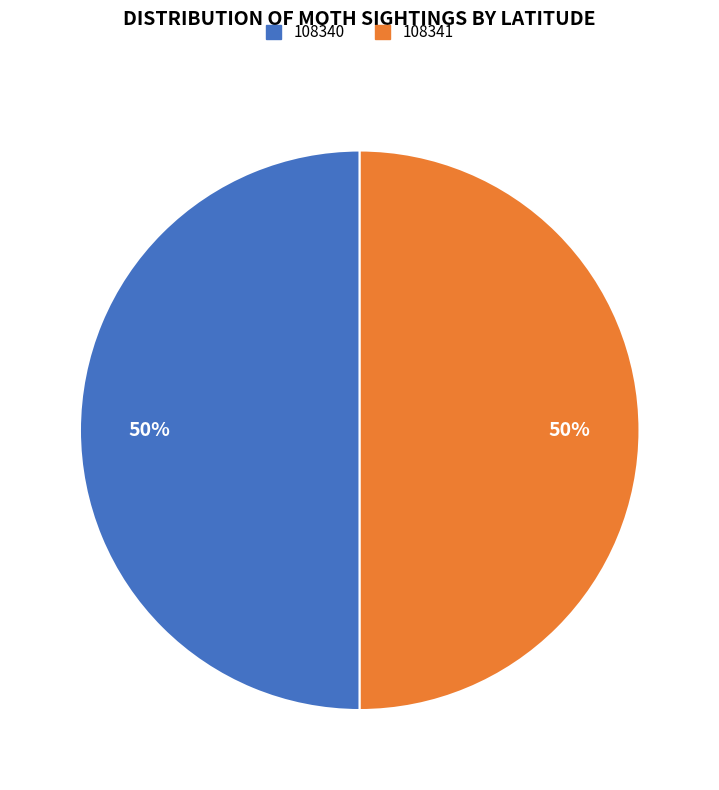

Is it true that 108340 is 50% of the pie?

True